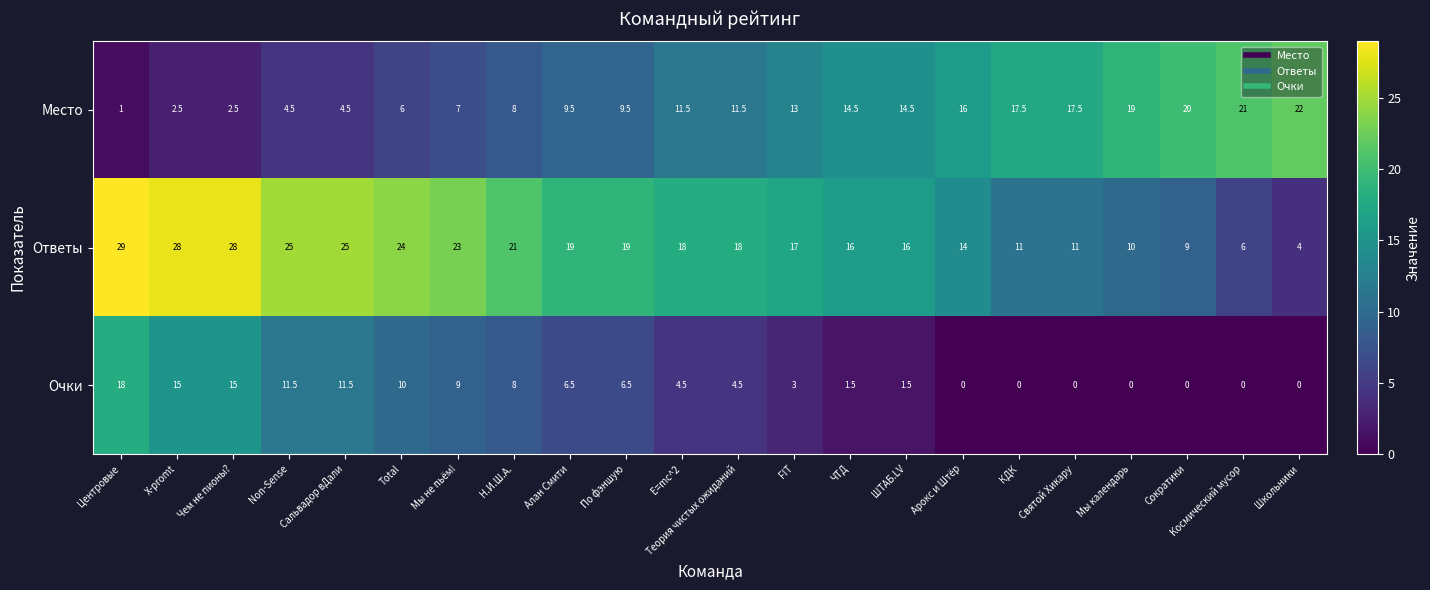

What is the average value of the Очки series?

5.7